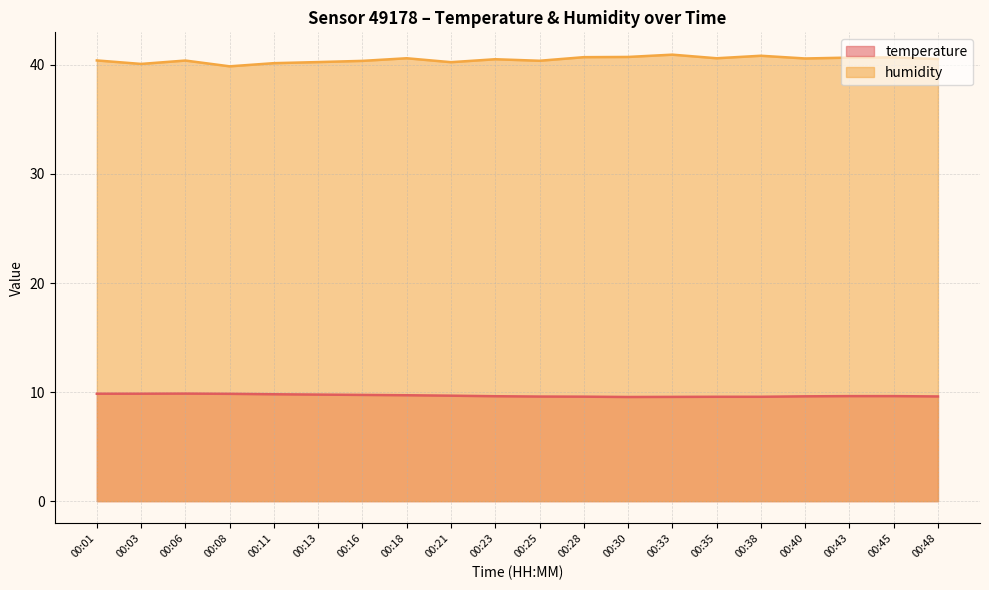

Is it true that temperature equals 12.9 at 00:01?

False